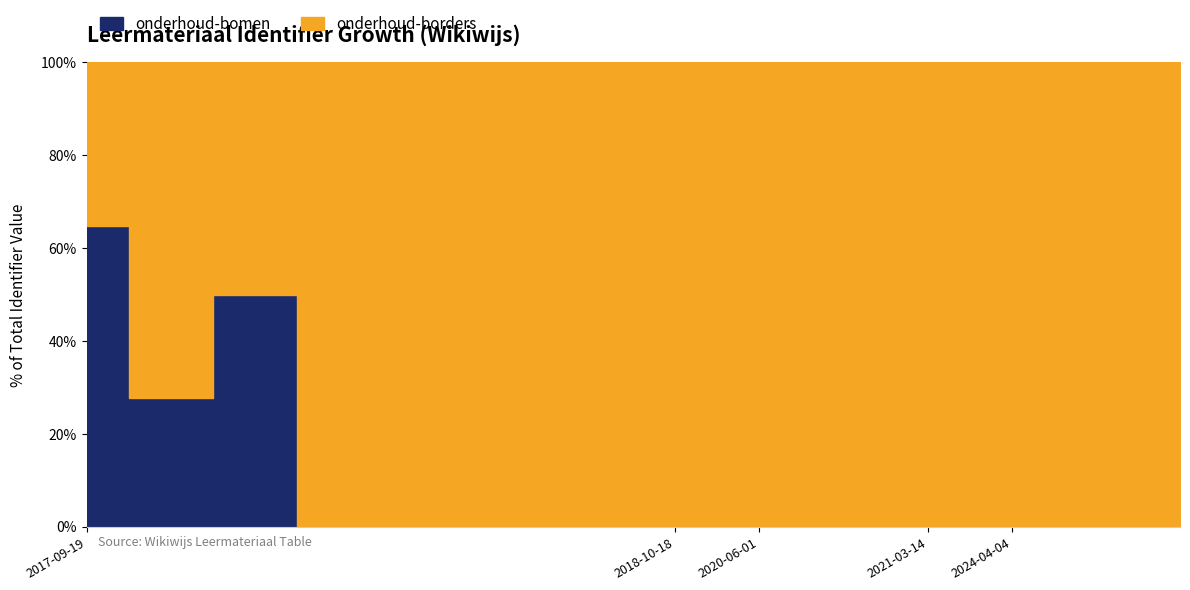

Which series ends up on top after the final intersection of onderhoud-bomen and onderhoud-borders?

onderhoud-borders